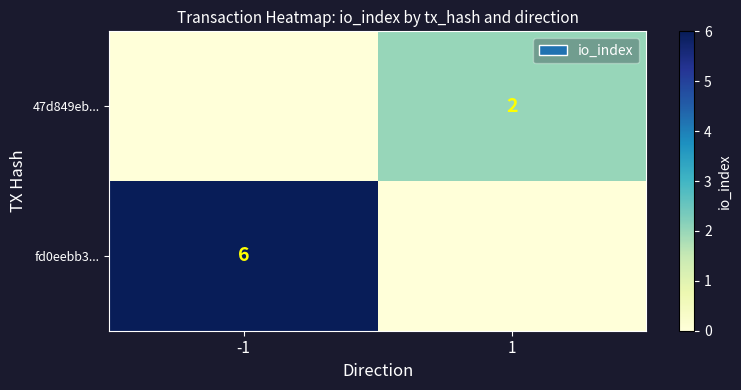

True or false: 47d849eb... has a value of 2 at 1.

True